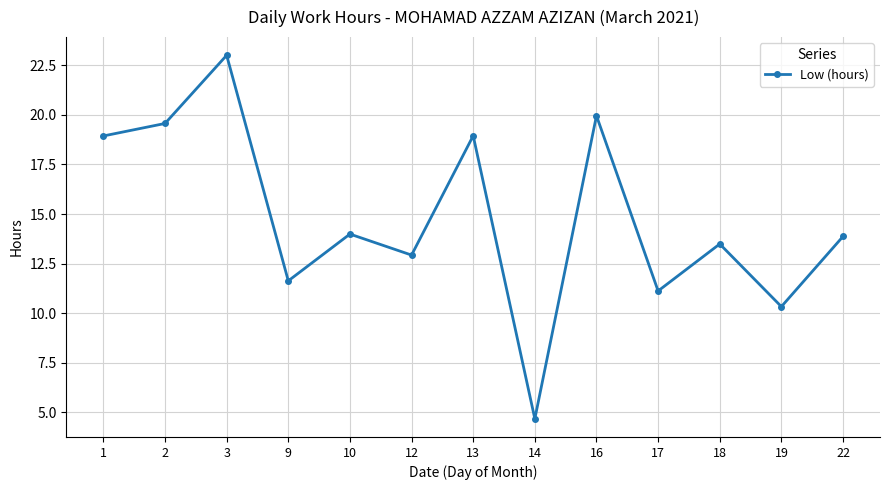

How many lines are shown in the chart?

1